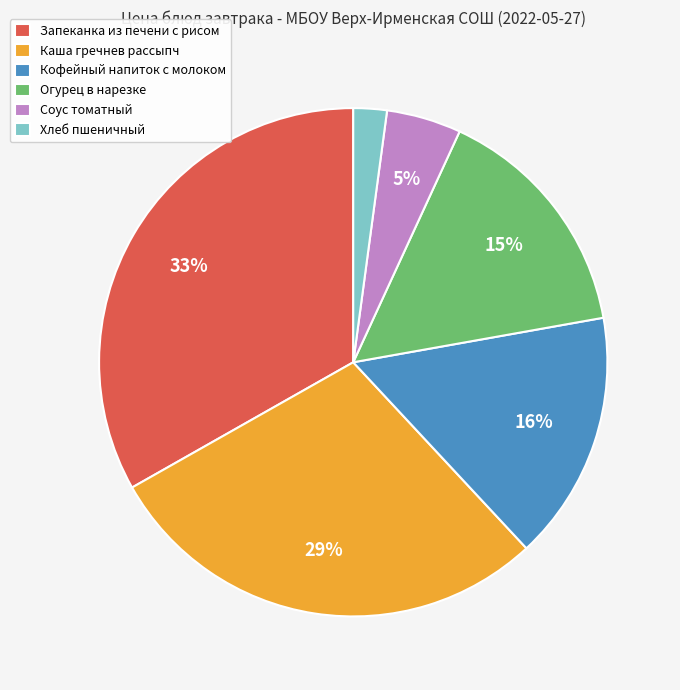

To the nearest percent, what is the difference between the Хлеб пшеничный and Запеканка из печени с рисом slice percentages?

31%